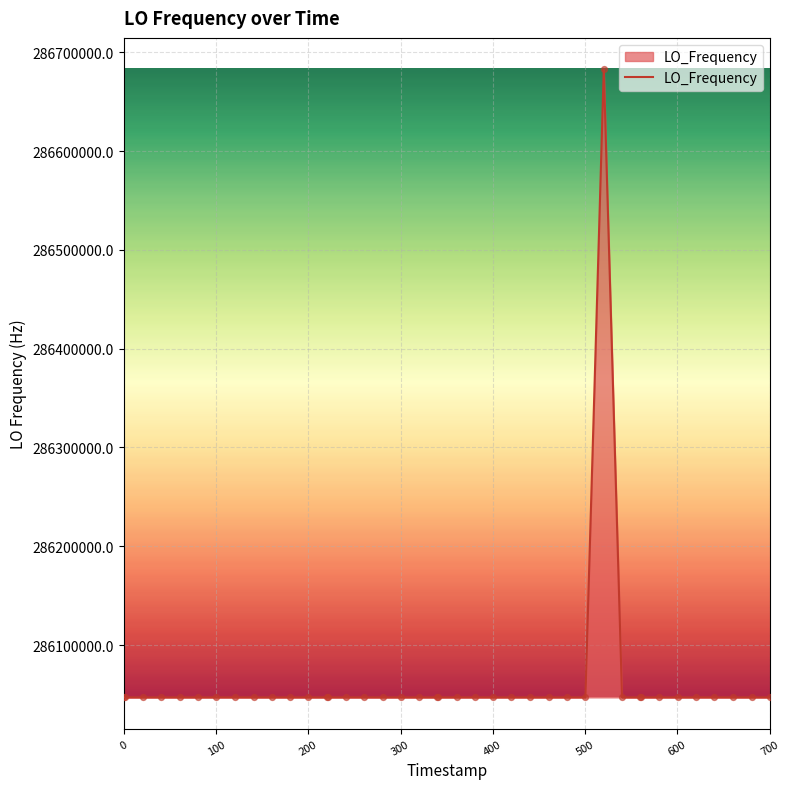

What is the difference between the maximum and minimum values?

635705.5